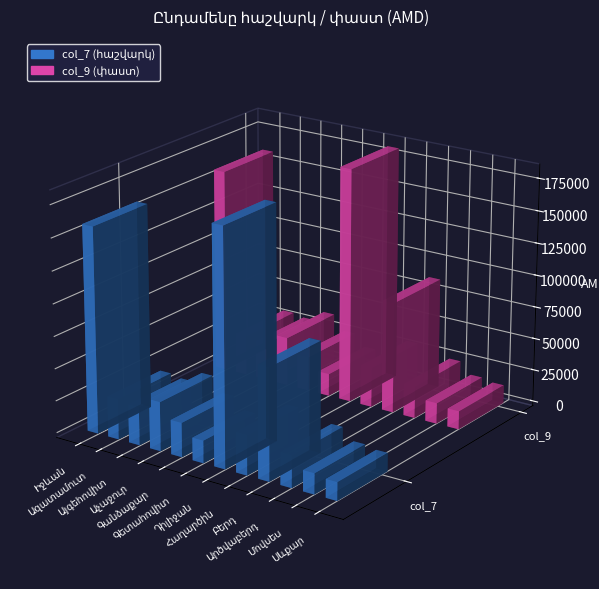

Which series has the largest total across all categories?

col_7 (հաշվարկ)